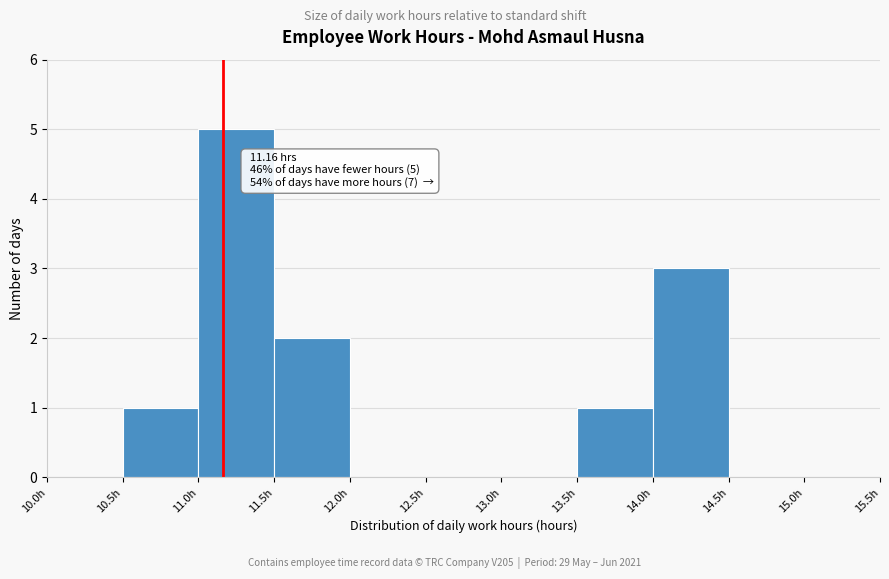

Over which range of the x-axis is the bar tallest?

11.0 to 11.5